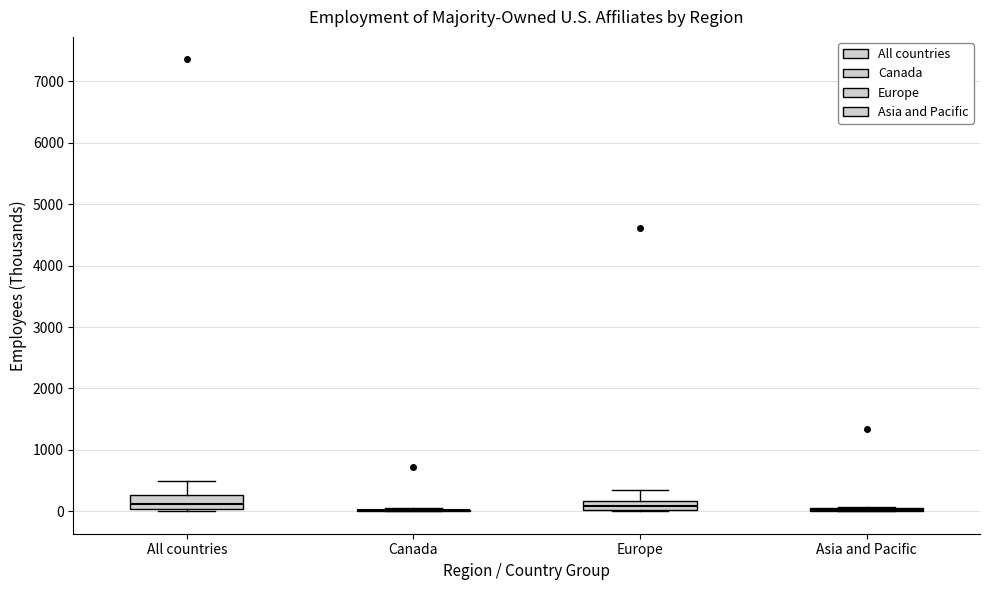

Where does the upper whisker of the box for Europe end on the y-axis? The values are not printed on the chart, so give them approximately, as read against the axis.

300